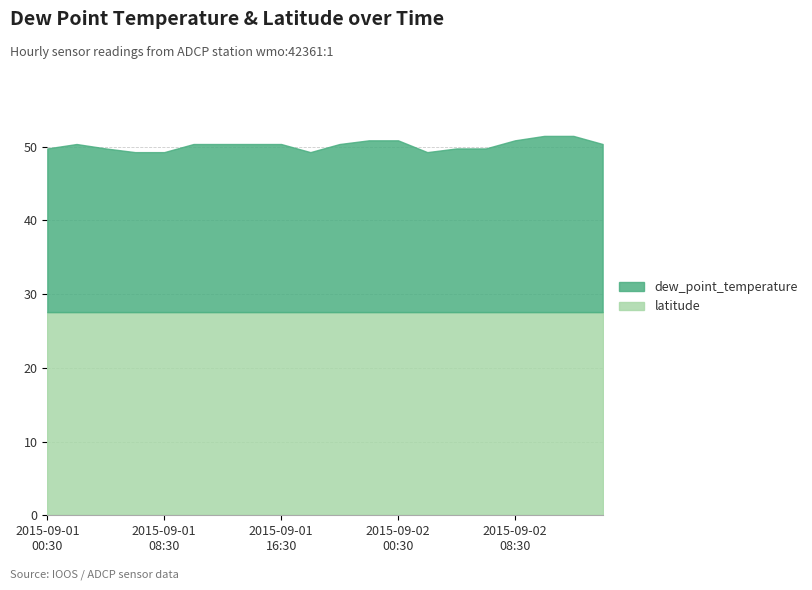

What is the label of the 8th point from the left?

2015-09-01T14:30